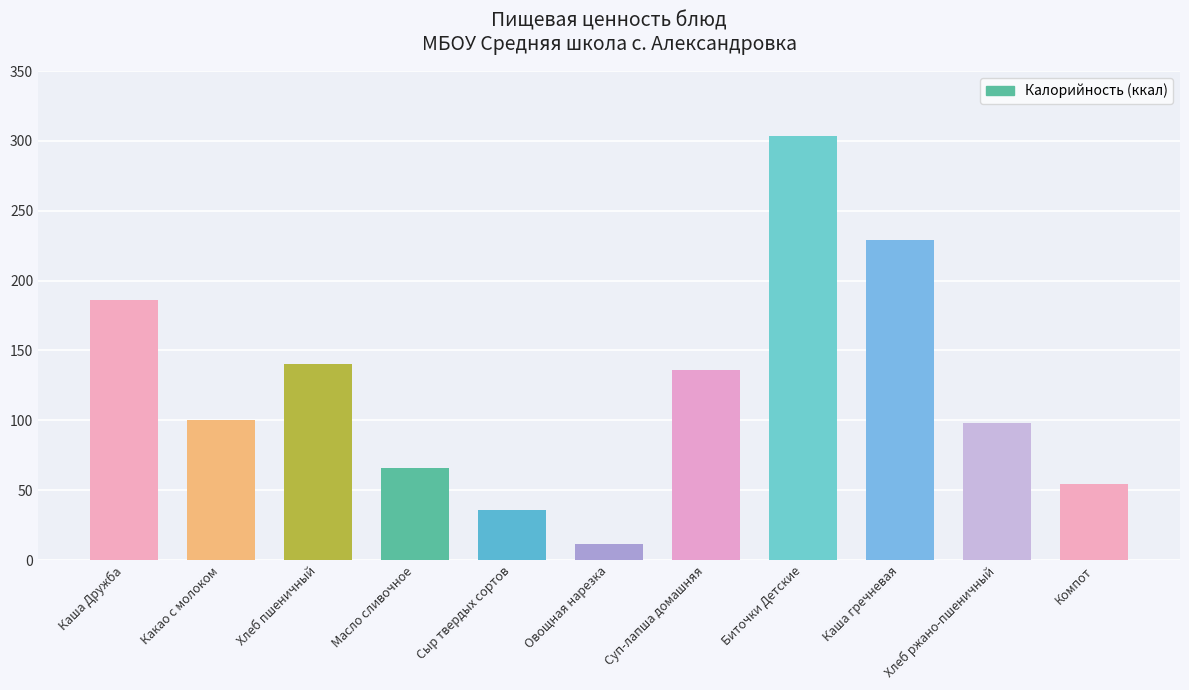

What is the average value?

123.8